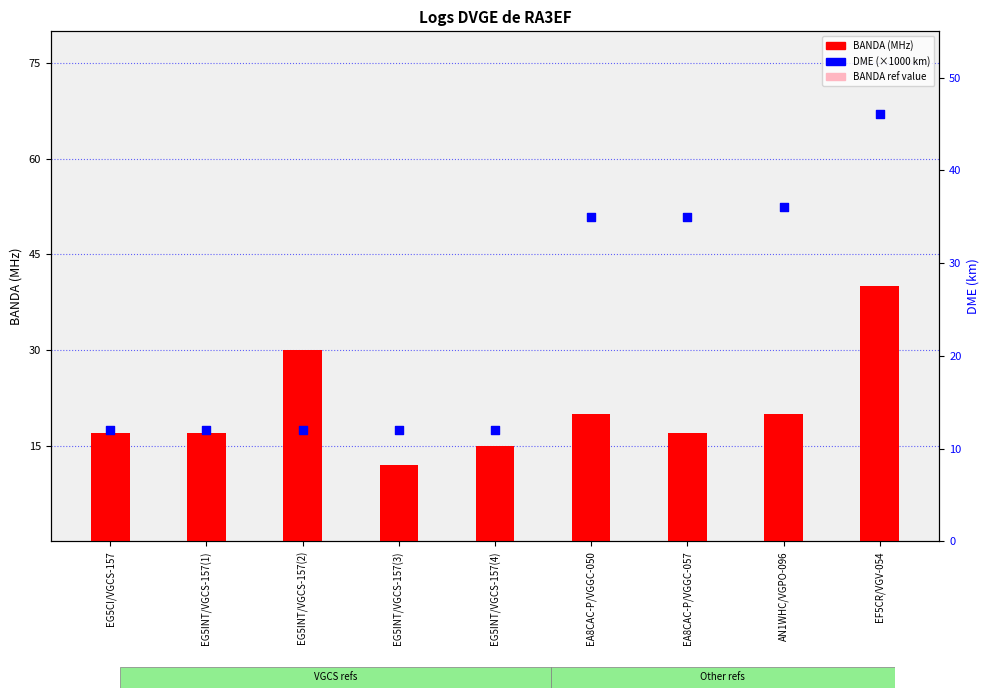

Which series has the widest spread of Y values?

DME (×1000 km)